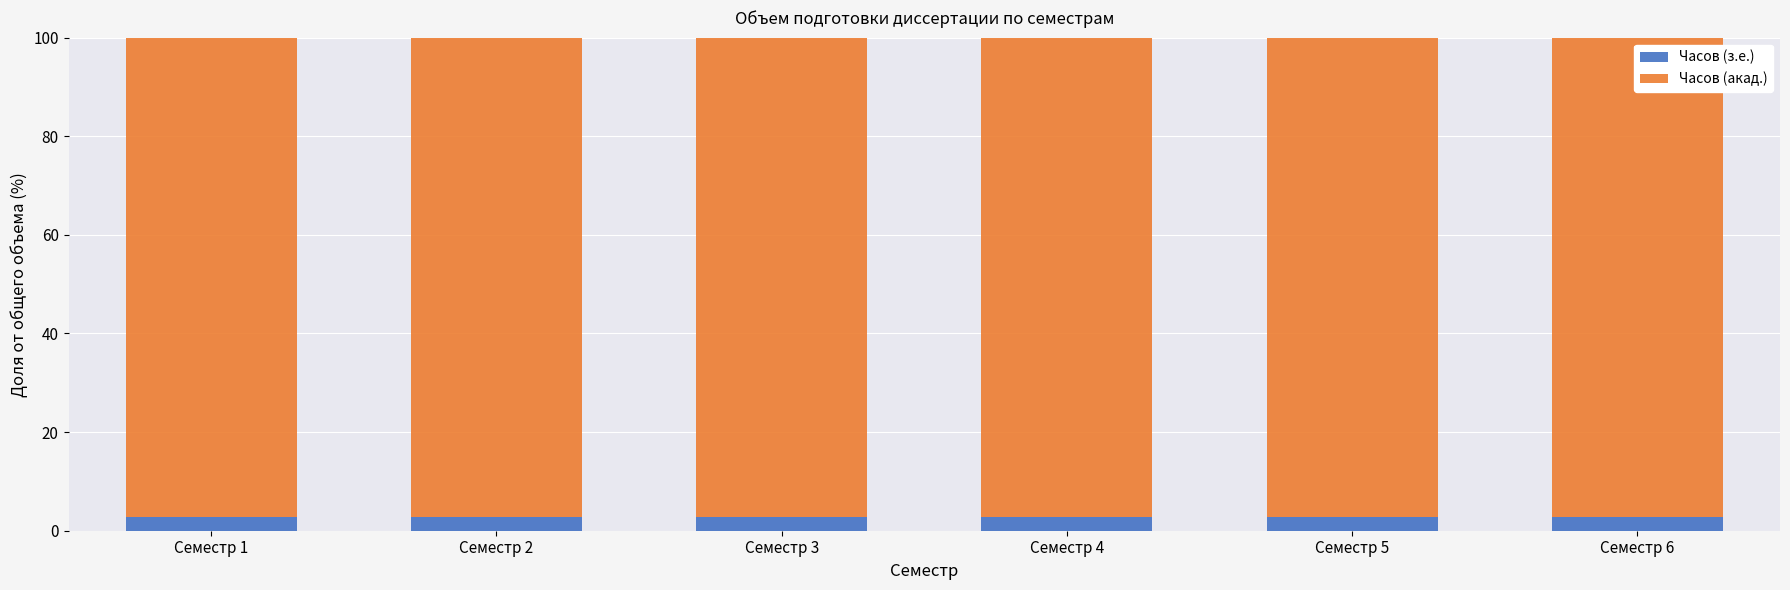

What is the minimum value for Часов (з.е.)?

2.7